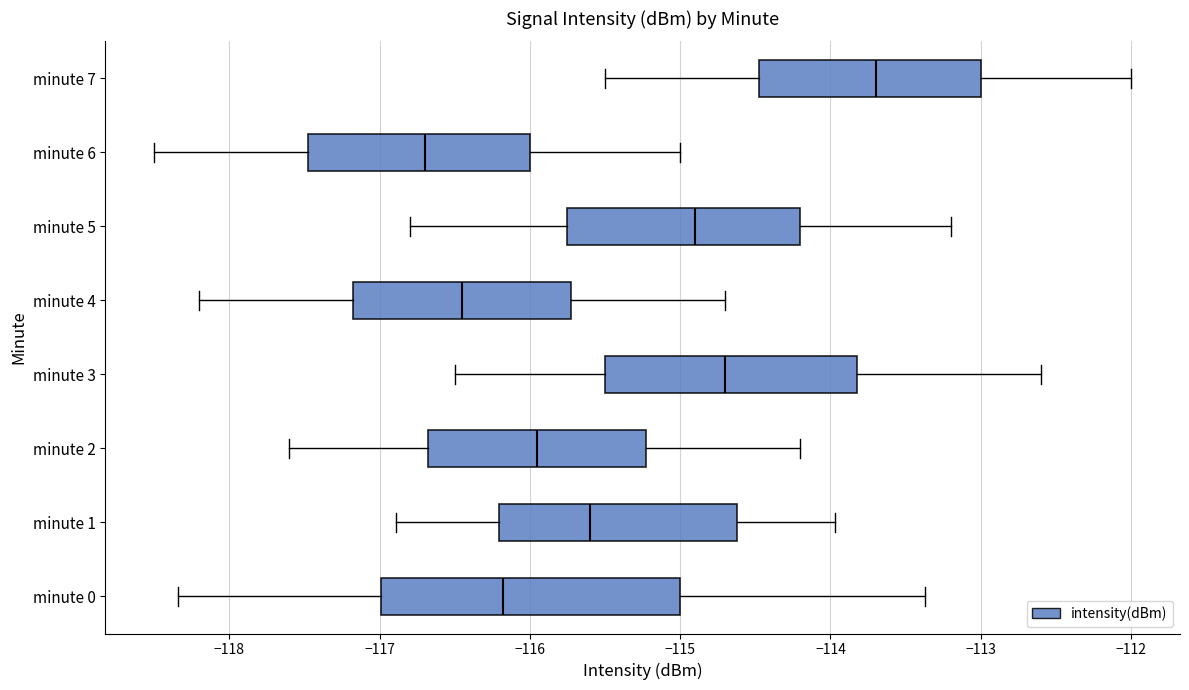

Where does the left whisker of the box for minute 2 end on the x-axis? The values are not printed on the chart, so give them approximately, as read against the axis.

-117.6